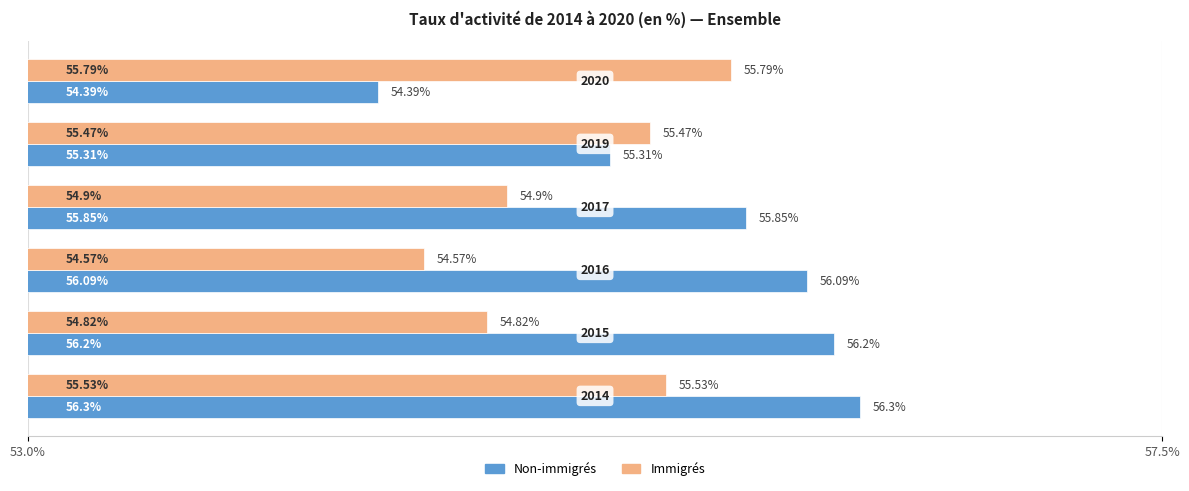

What is the greatest value displayed?

56.3